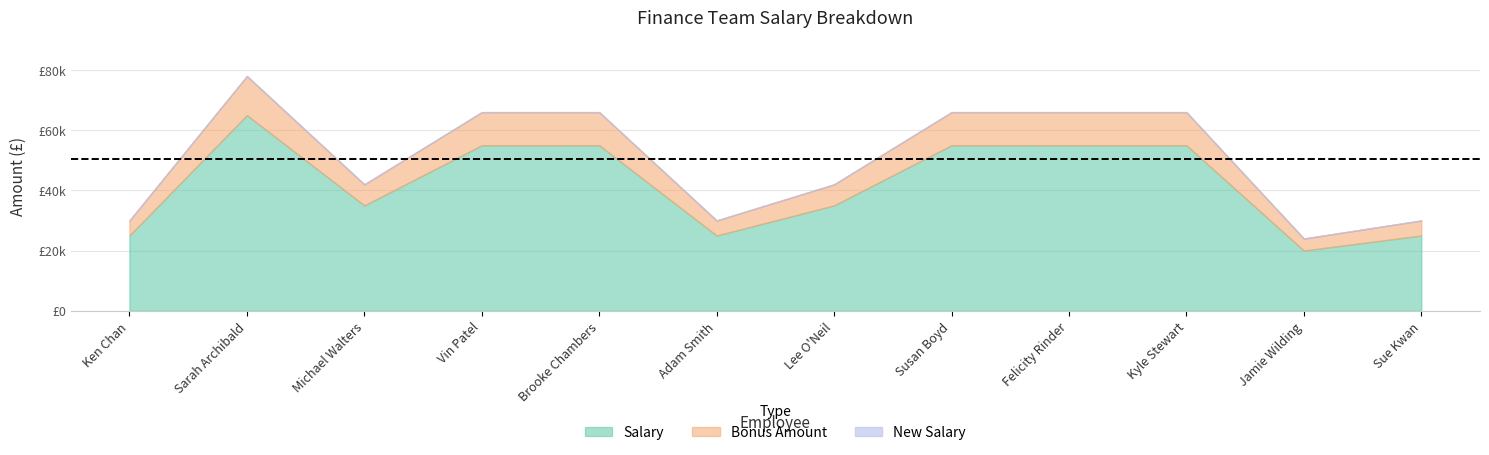

True or false: Salary and Bonus Amount intersect in this chart.

False